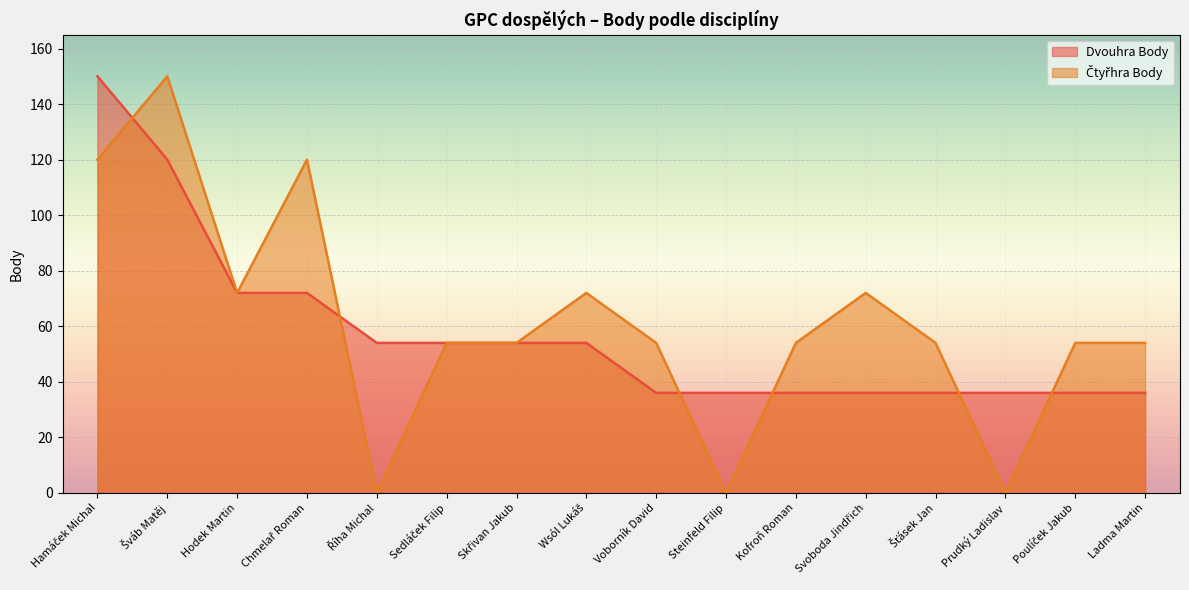

True or false: Čtyřhra Body has more than 1 interior local peaks.

True